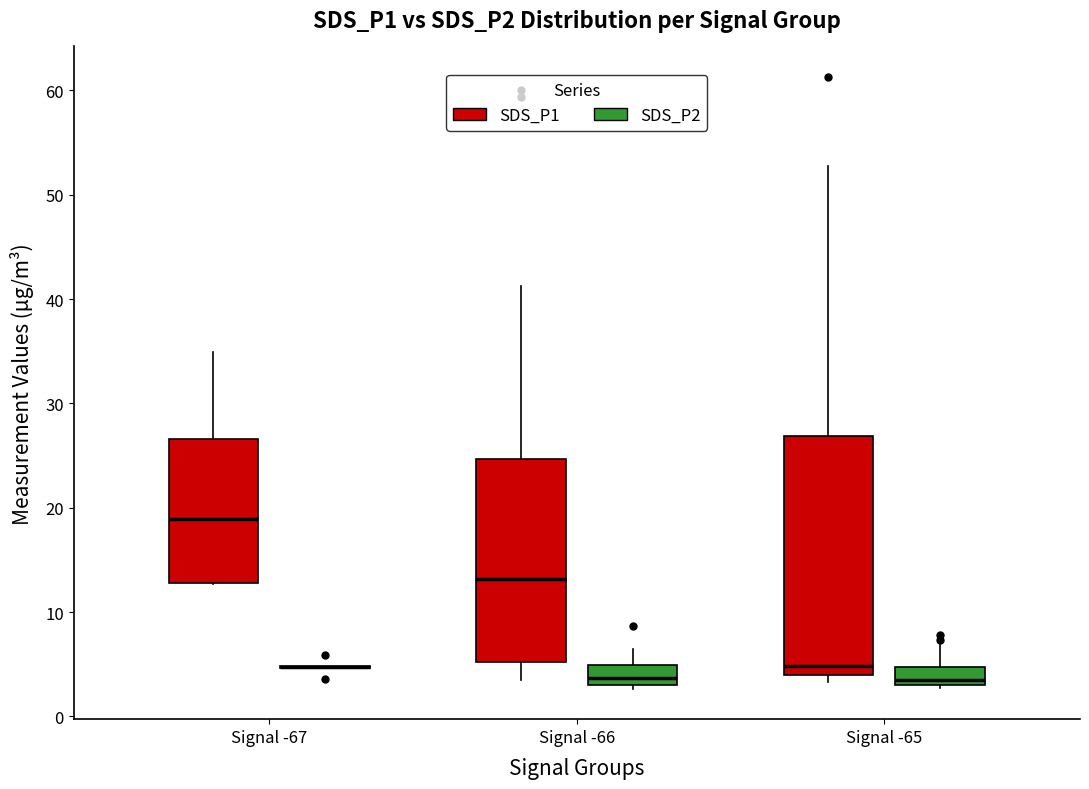

Where is the upper edge of the box for Signal -67 (SDS_P1) on the y-axis? The values are not printed on the chart, so give them approximately, as read against the axis.

27